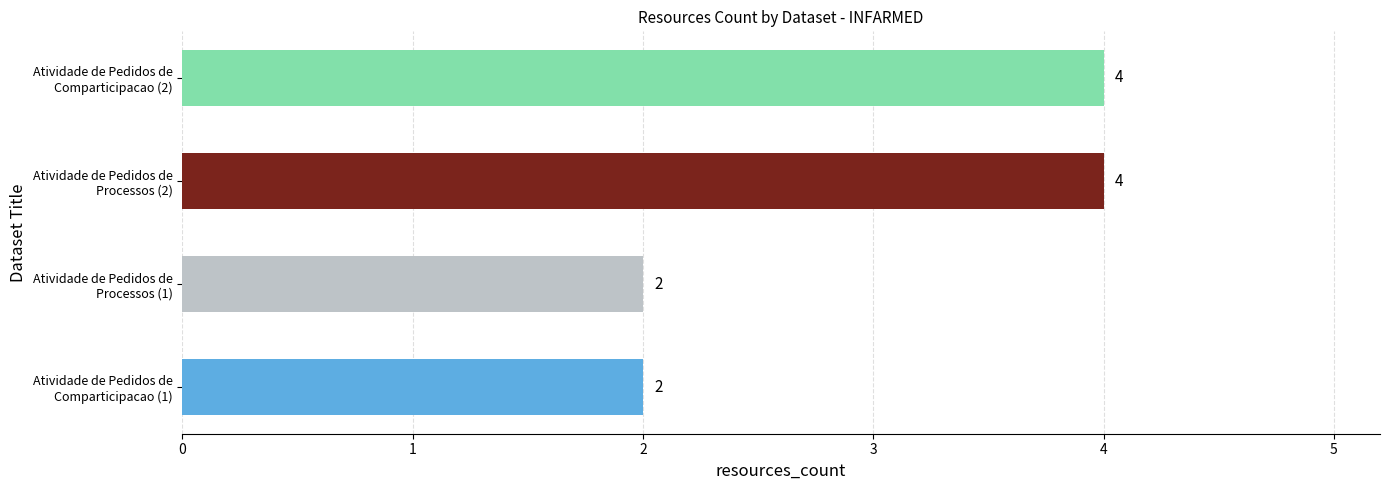

How many values are between 2 and 4?

4